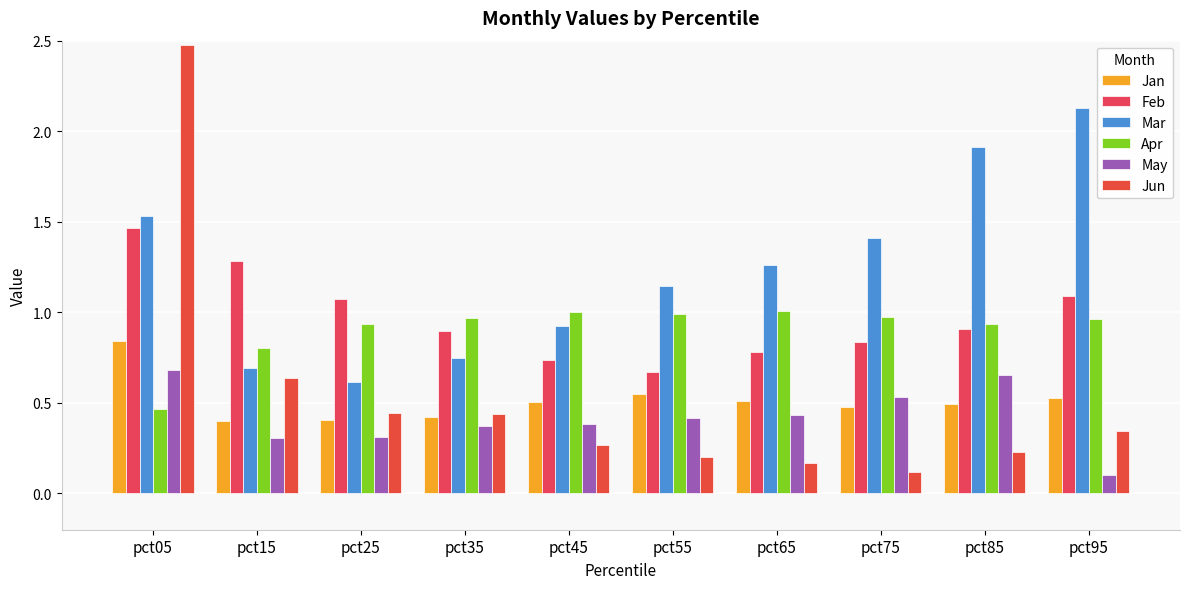

At which category is the sum across all series the highest?

pct05